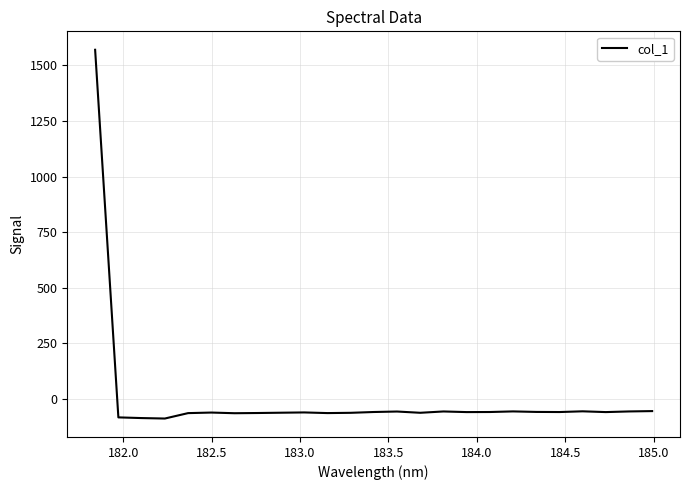

How many lines are shown in the chart?

1